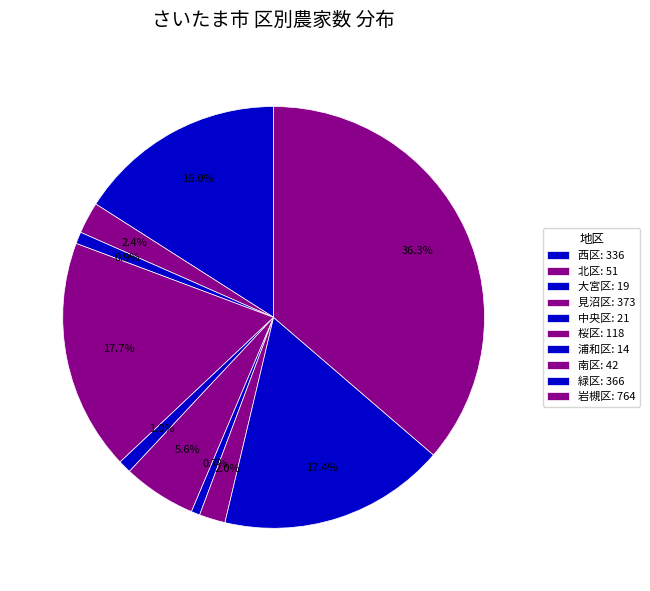

Rank the categories by value from lowest to highest.

浦和区, 大宮区, 中央区, 南区, 北区, 桜区, 西区, 緑区, 見沼区, 岩槻区